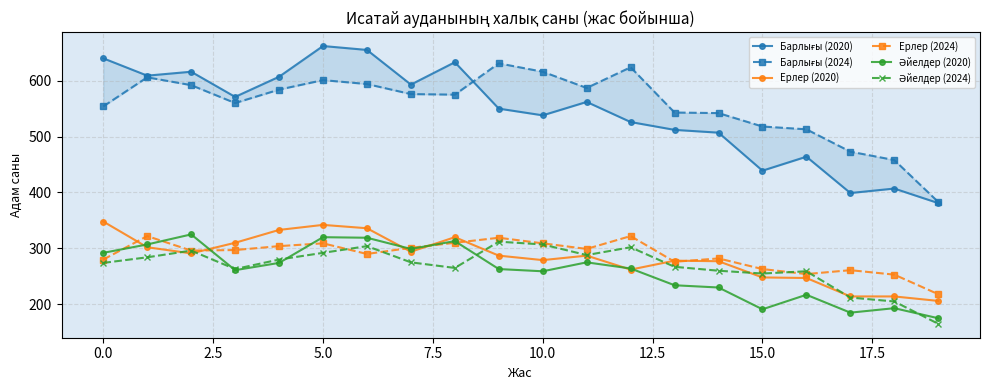

The value of Әйелдер (2020) at 13 is 369. True or false?

False